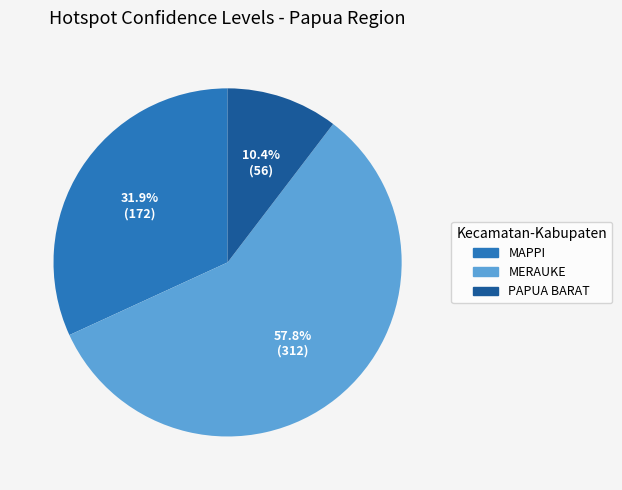

Rank the categories by value from lowest to highest.

PAPUA BARAT, MAPPI, MERAUKE